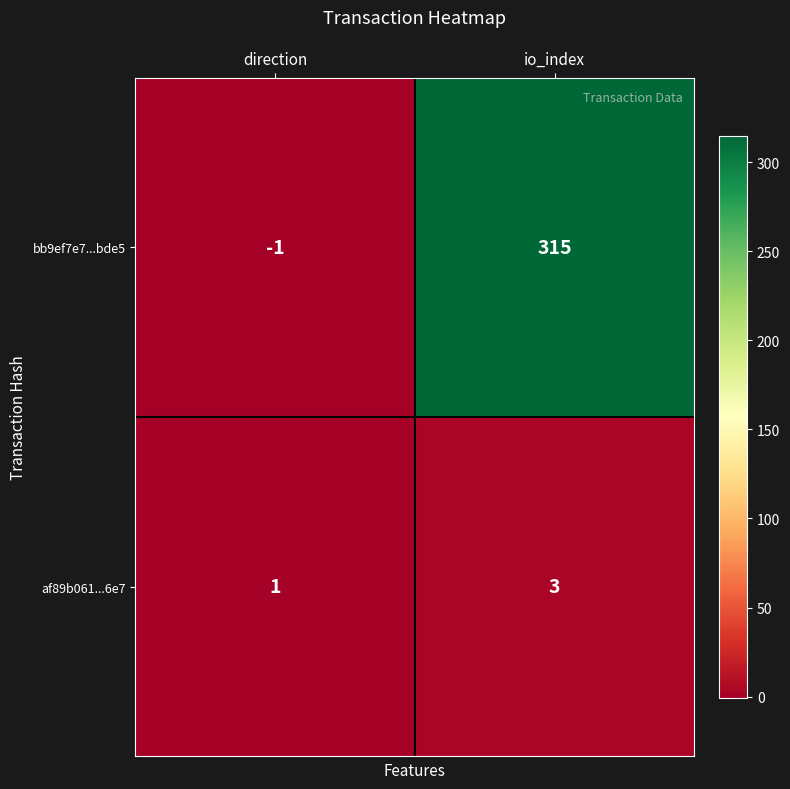

How many data points does each series have?

2